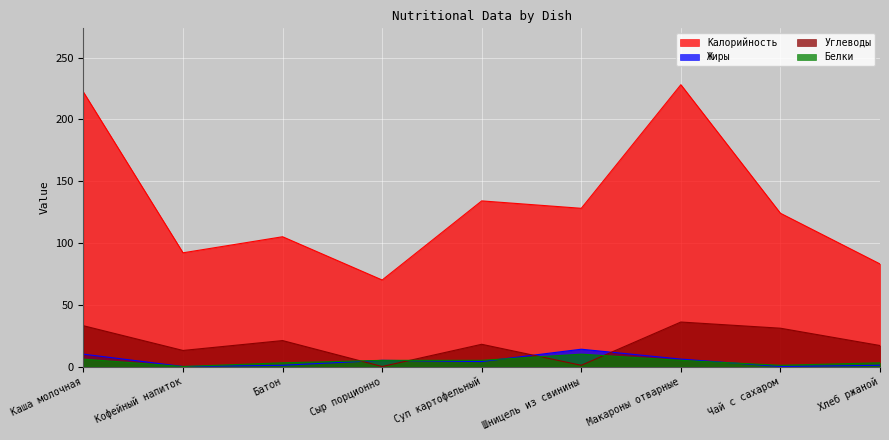

The Белки series shows 1 at Чай с сахаром. True or false?

True